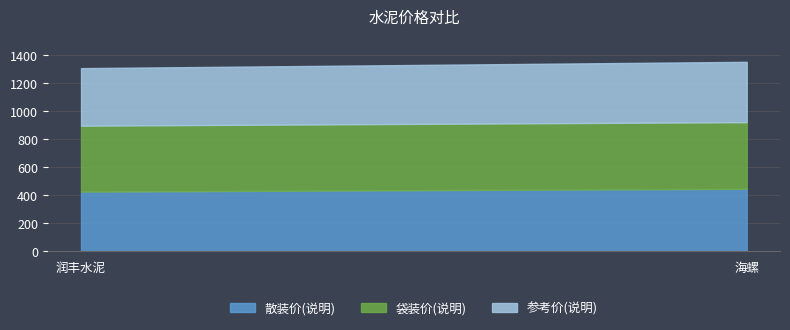

What is the lowest value of the 袋装价(说明) series?

470